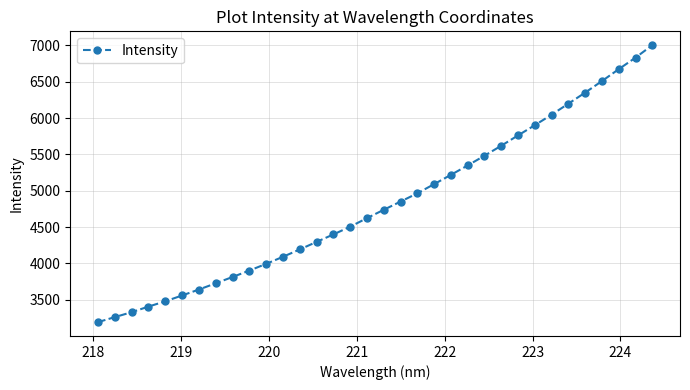

What is the smallest value displayed?

3193.1